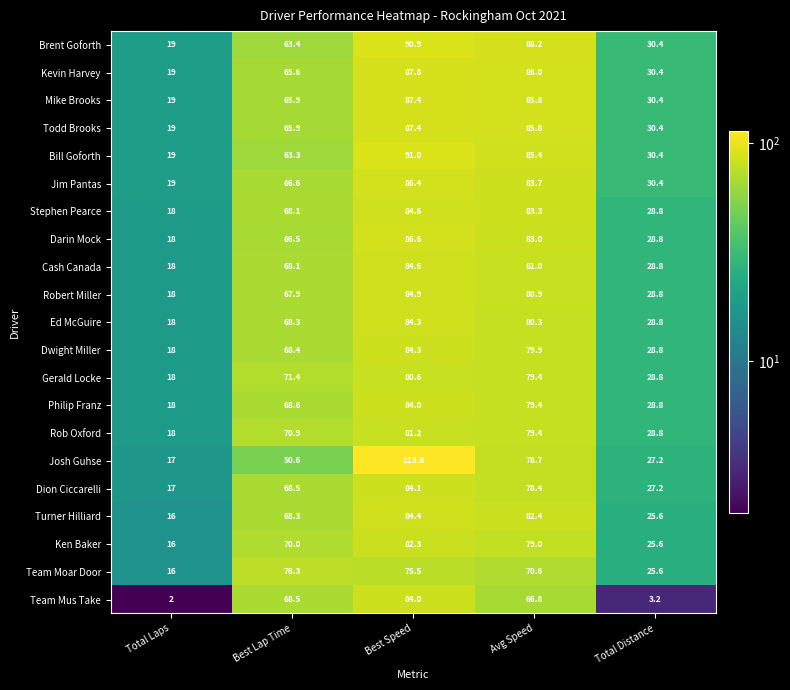

Which category has the highest value across all series?

Best Speed